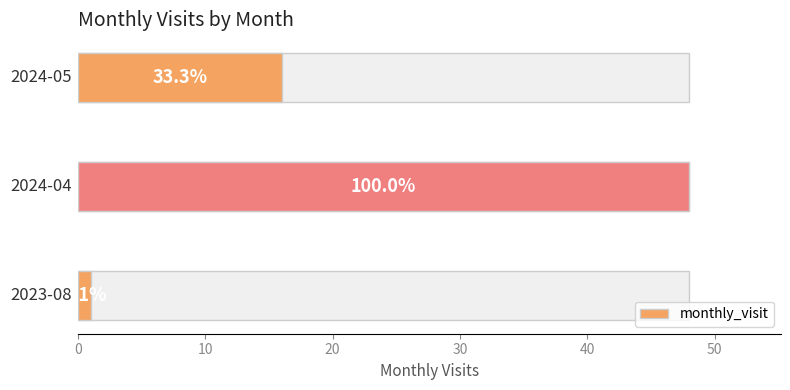

How many bars are there in total?

3